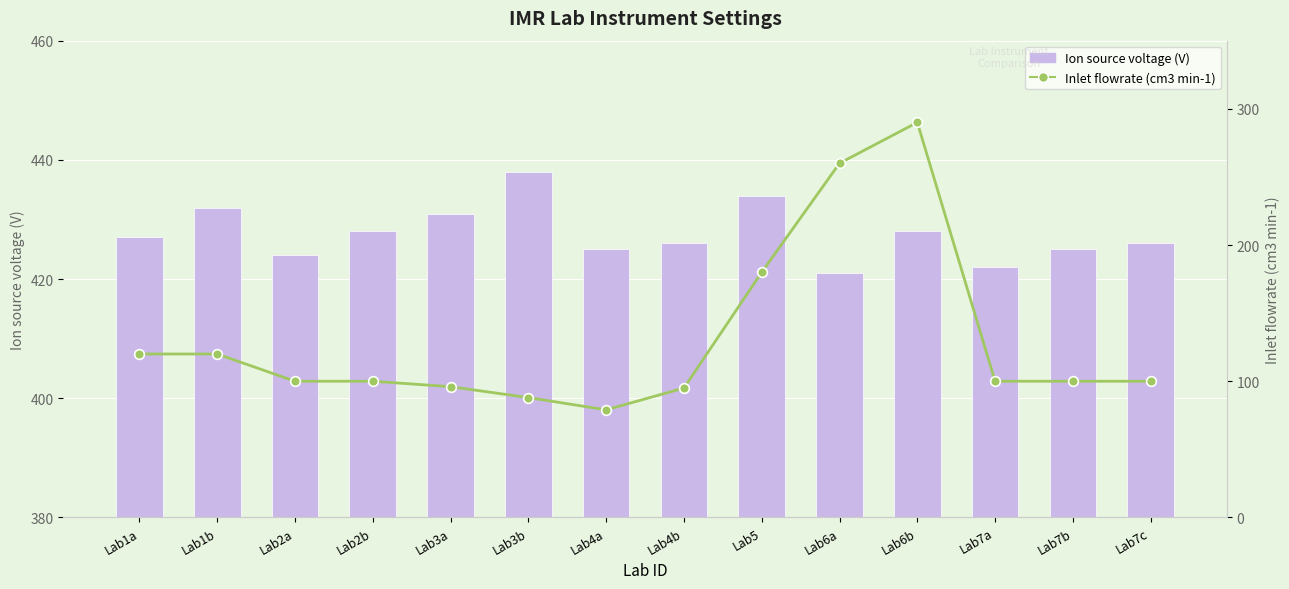

Reading left to right, what are all the values shown in this chart?

Ion source voltage (V): Lab1a=427	Lab1b=432	Lab2a=424	Lab2b=428	Lab3a=431	Lab3b=438	Lab4a=425	Lab4b=426	Lab5=434	Lab6a=421	Lab6b=428	Lab7a=422	Lab7b=425	Lab7c=426
Inlet flowrate (cm3 min-1): Lab1a=120	Lab1b=120	Lab2a=100	Lab2b=100	Lab3a=96	Lab3b=88	Lab4a=79	Lab4b=95	Lab5=180	Lab6a=260	Lab6b=290	Lab7a=100	Lab7b=100	Lab7c=100